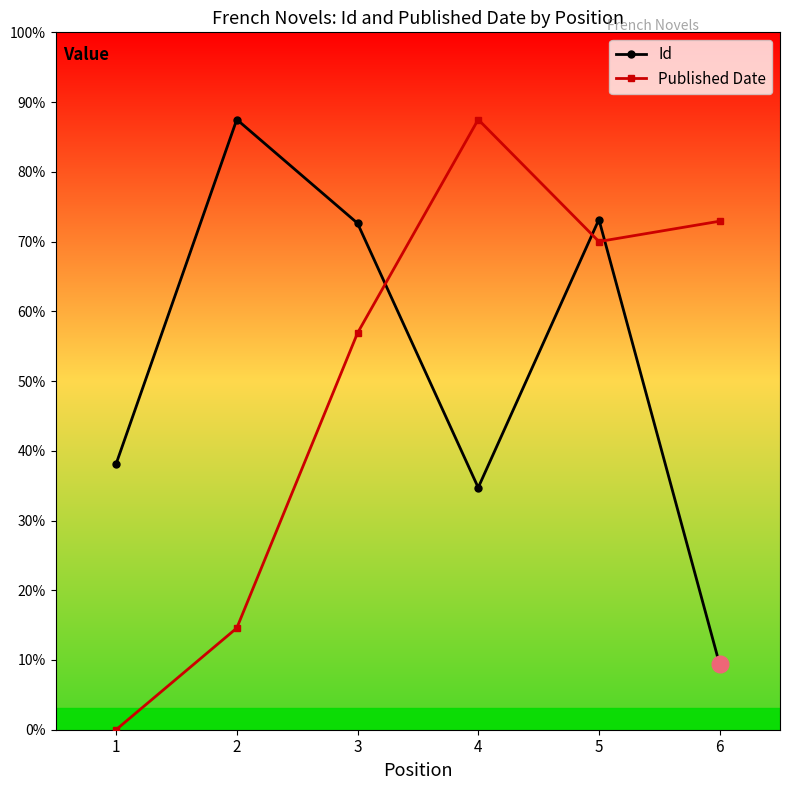

Which series has the largest total across all categories?

Id